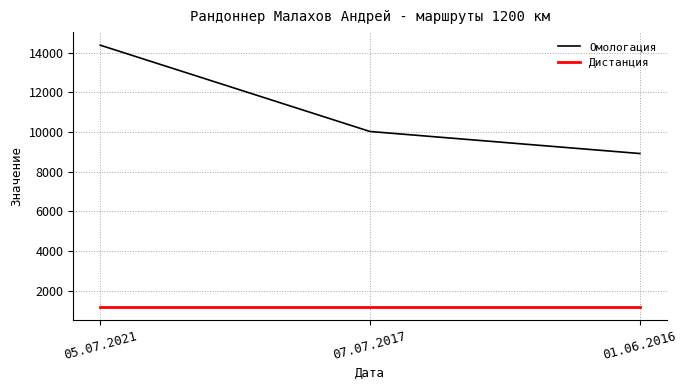

How many lines are shown in the chart?

2